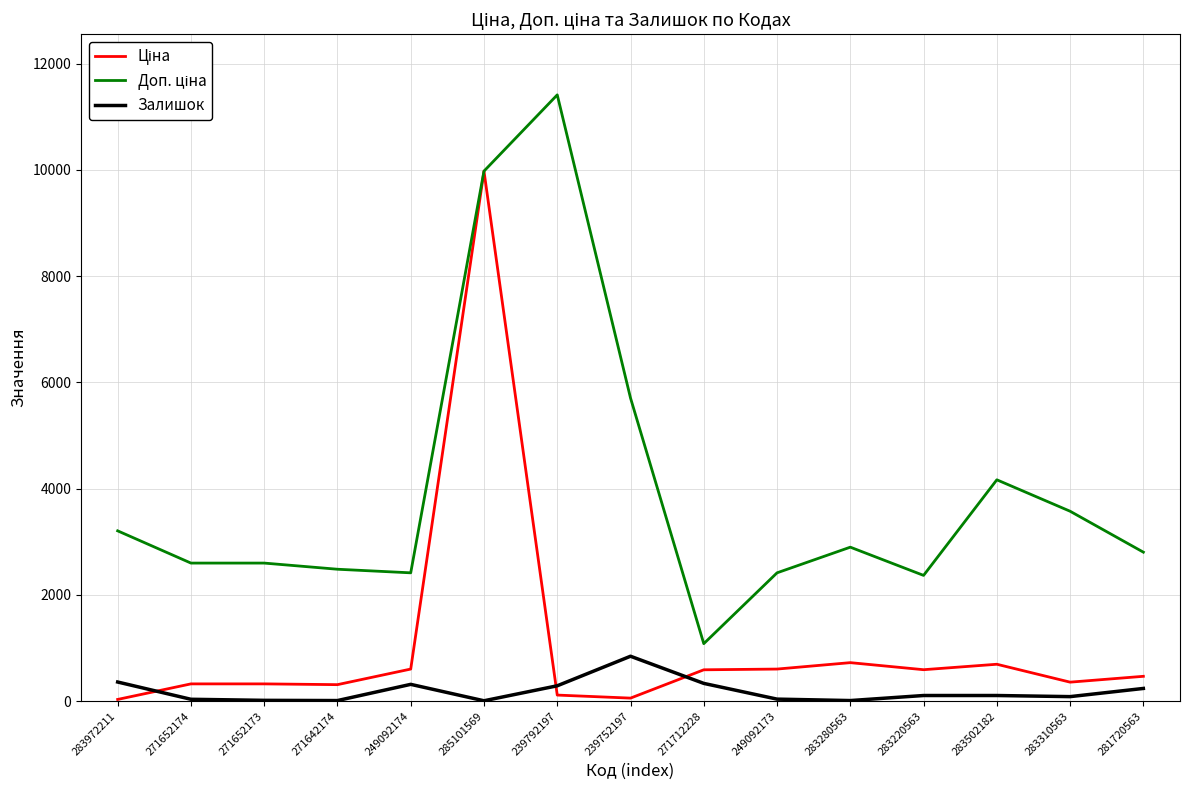

What position from the right is 239792197?

9